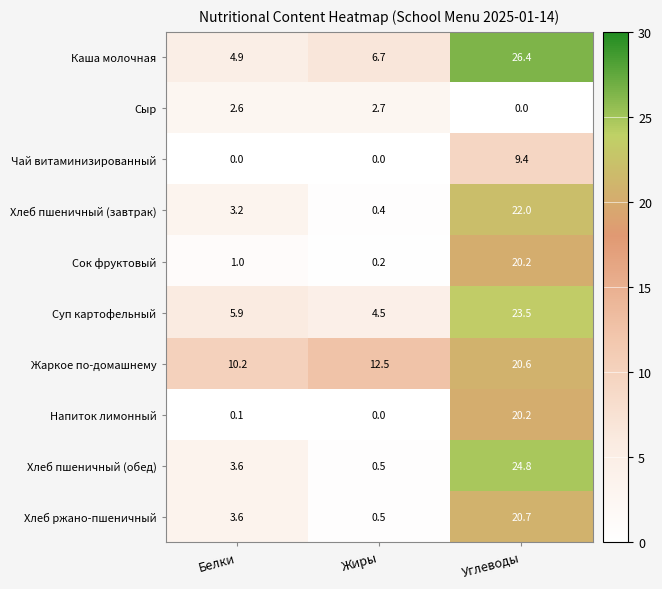

What is the difference between the maximum and minimum values in the Хлеб пшеничный (завтрак) series?

21.6